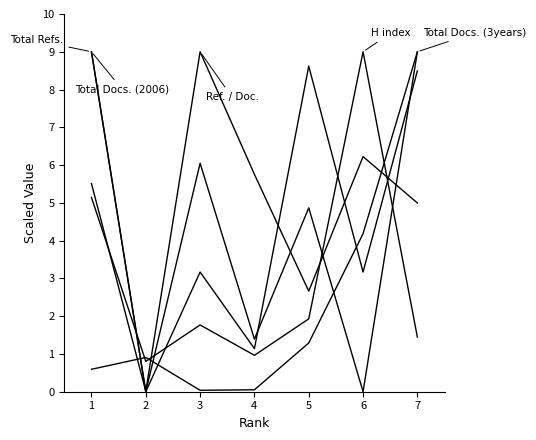

Is this an area chart (filled region under the line)?

No